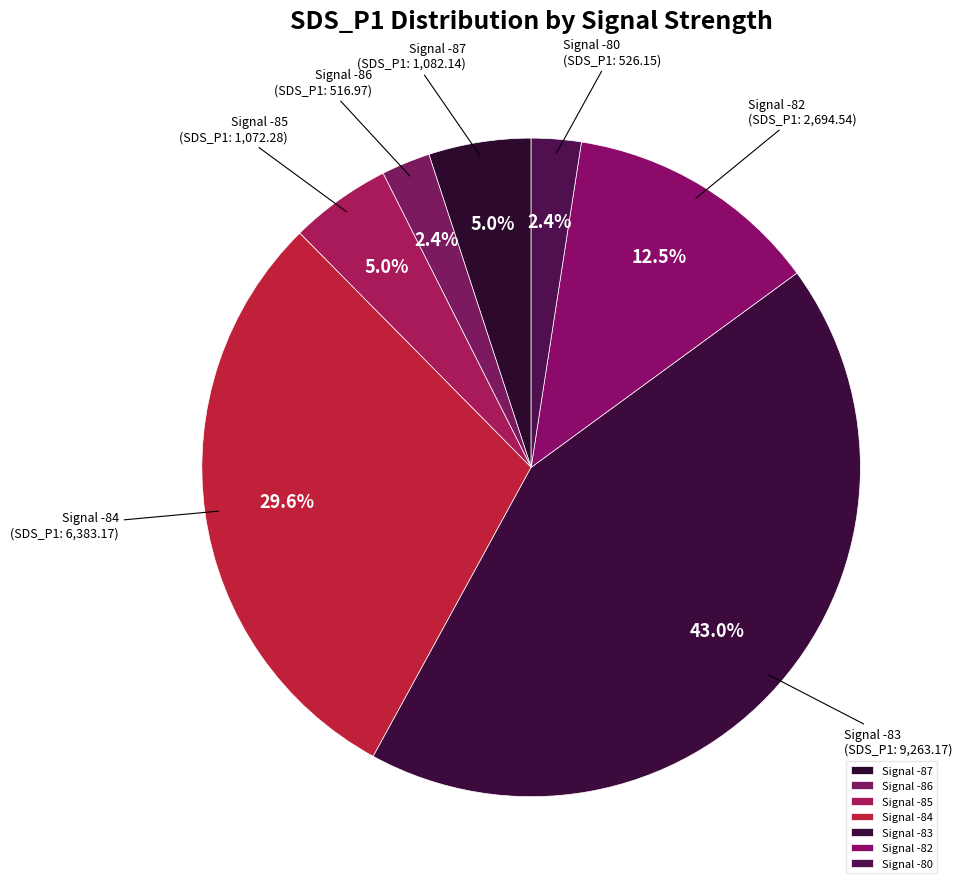

Does any single category account for the majority?

No